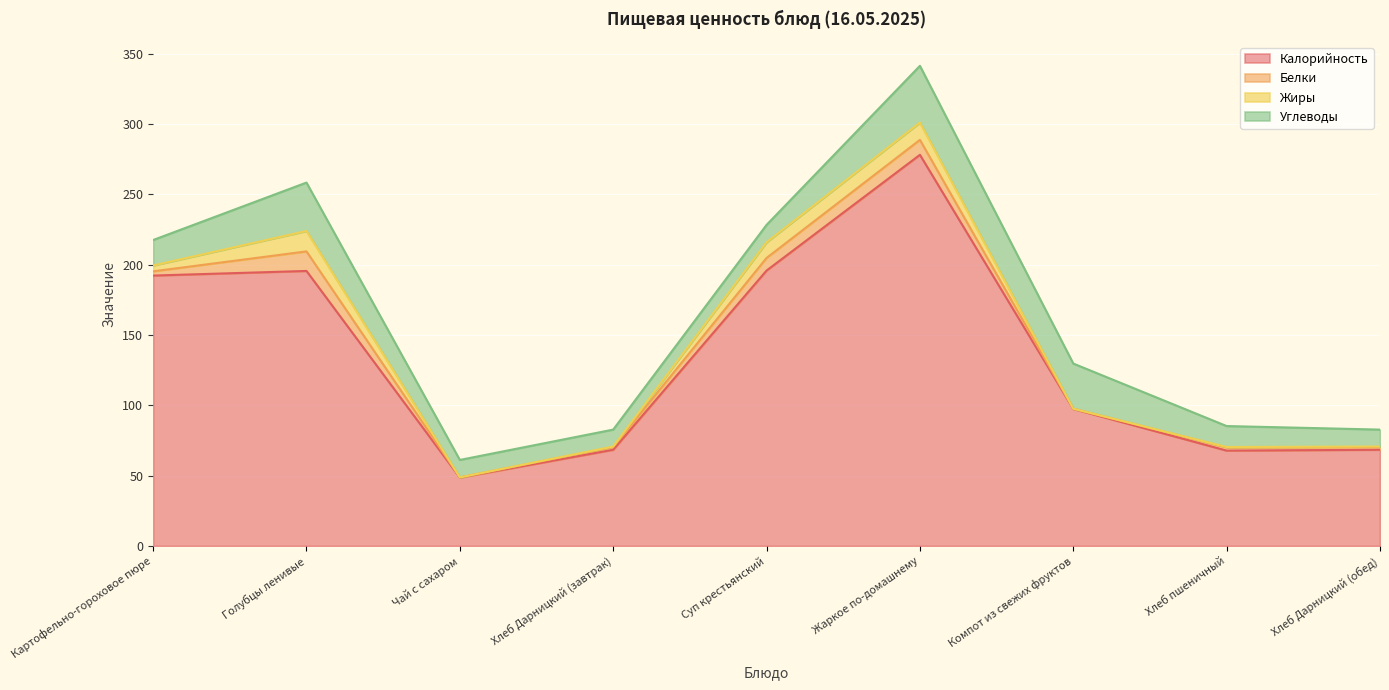

Which series has the largest total across all categories?

Калорийность